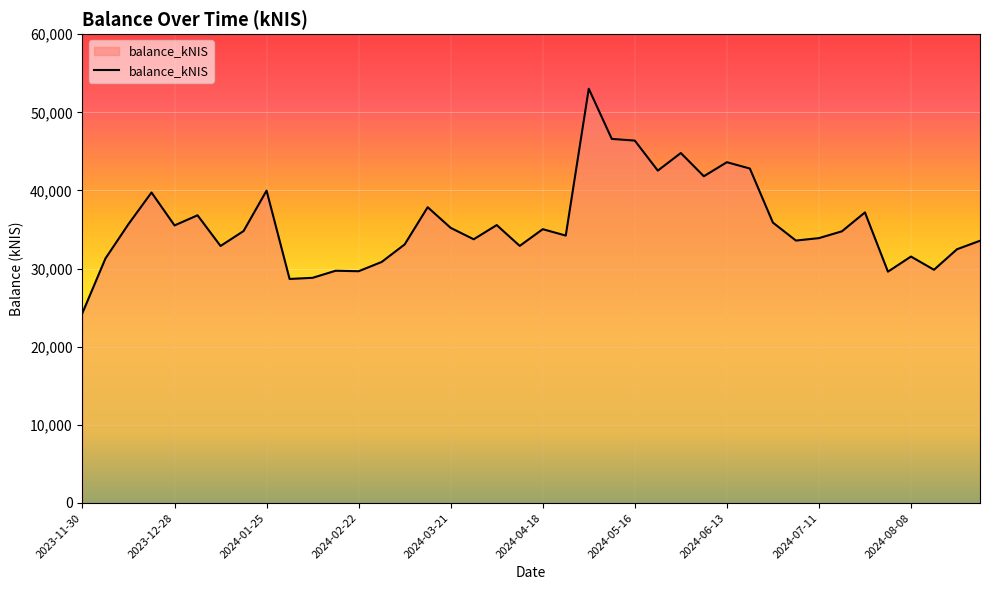

What is the minimum value shown in the chart?

24327.7